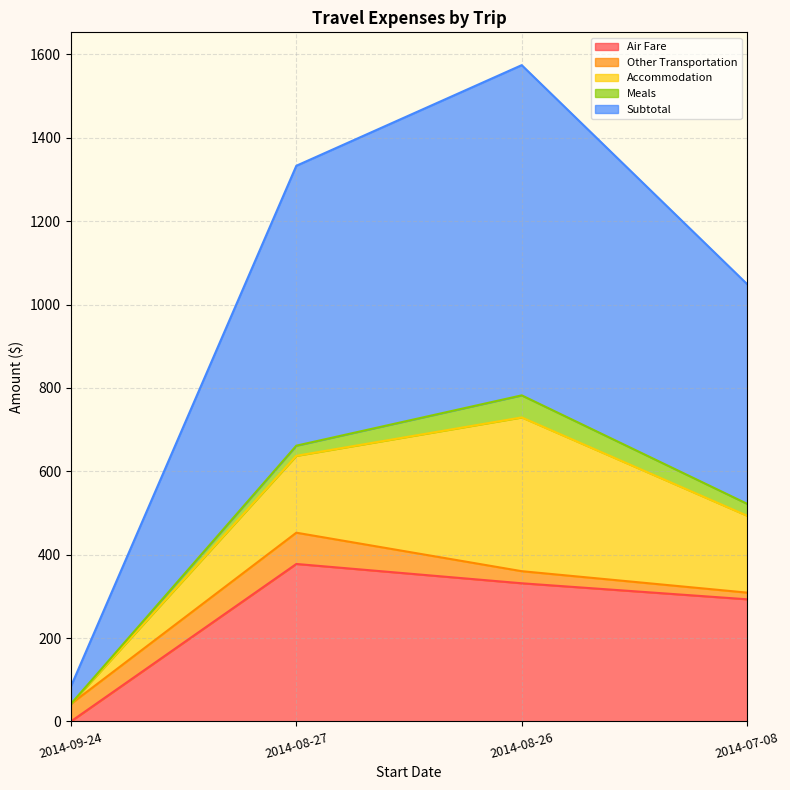

How many values in the Meals series exceed 28?

2